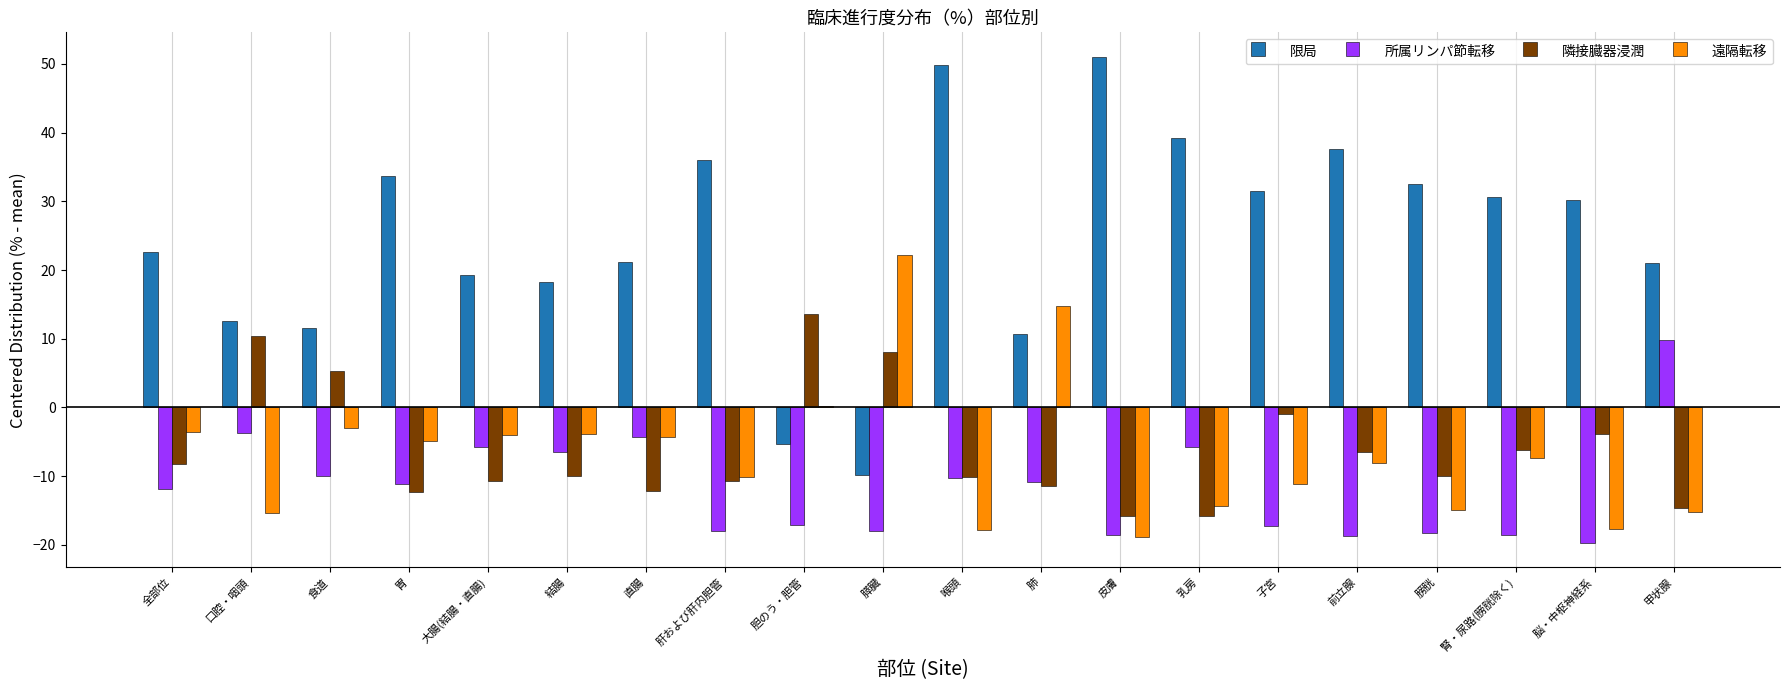

Between 食道 and 喉頭, which series saw the biggest shift?

限局